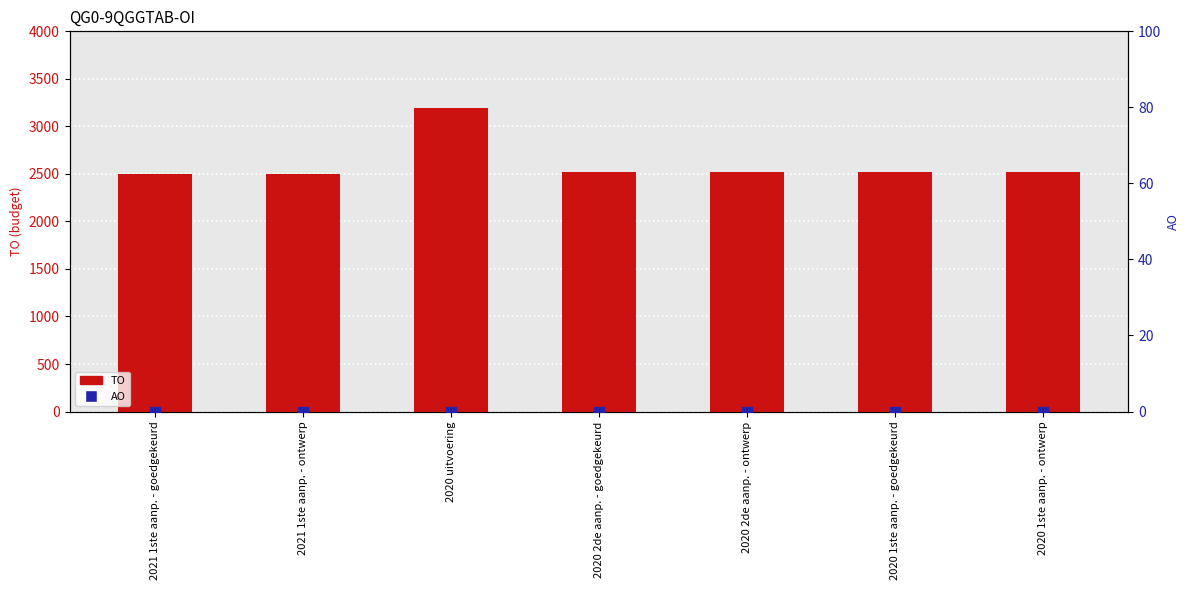

At which category is the sum across all series the highest?

2020 uitvoering